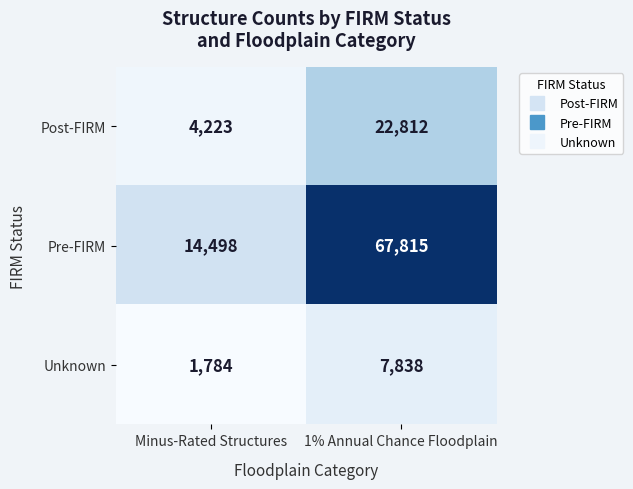

At which label does Unknown reach its peak?

1% Annual Chance Floodplain